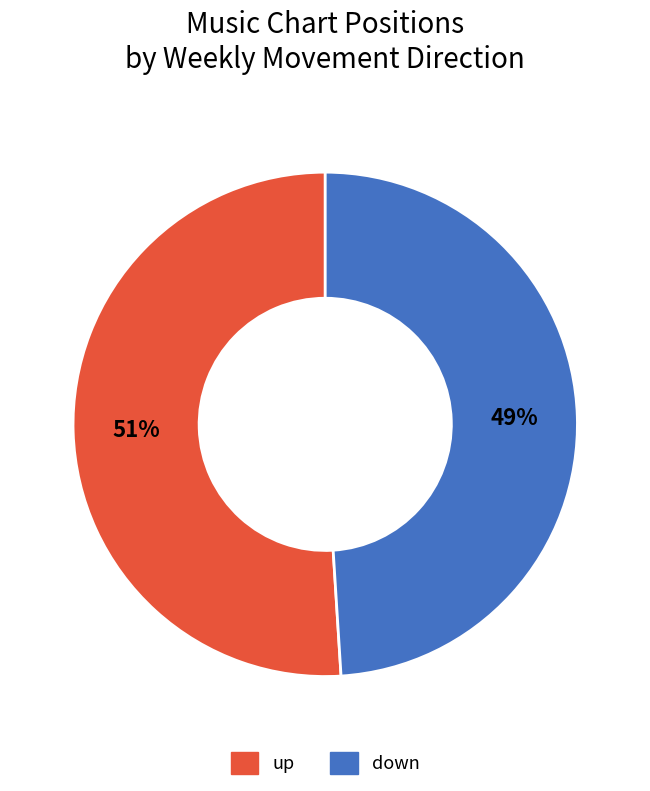

Rank the categories by value from lowest to highest.

down, up